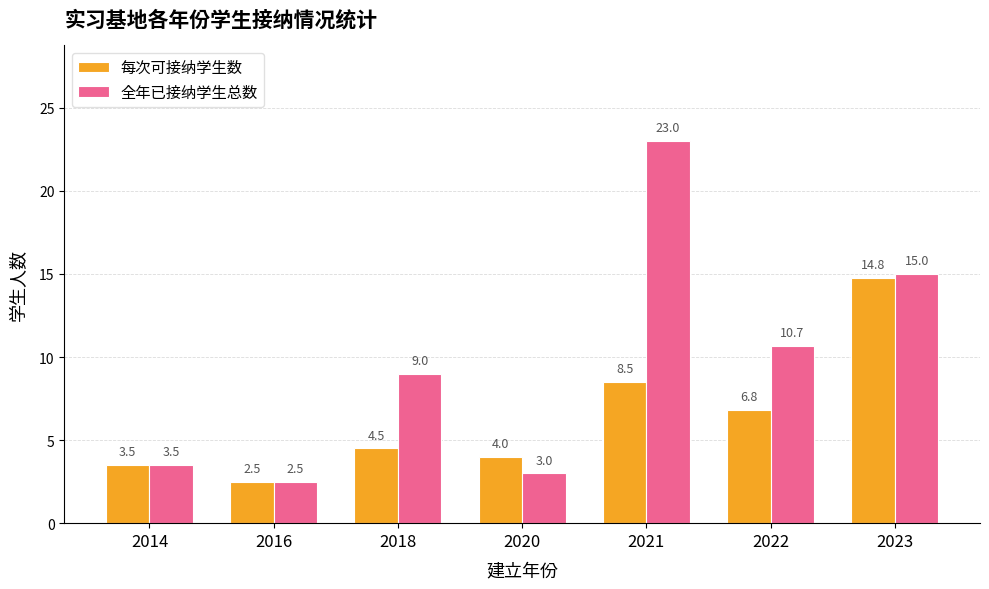

Is it true that 每次可接纳学生数 equals 8.5 at 2021?

True